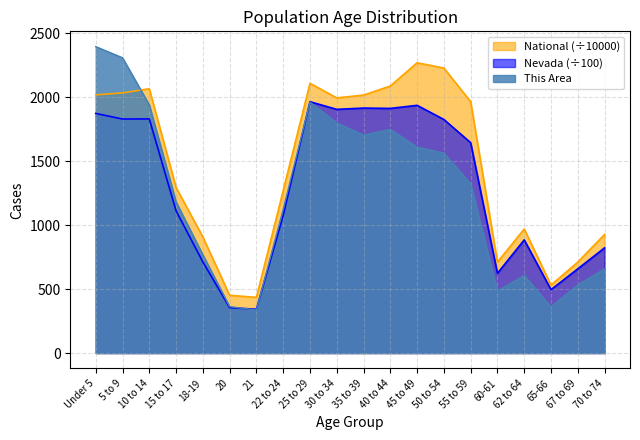

At how many categories does at least one series exceed 1069?

12